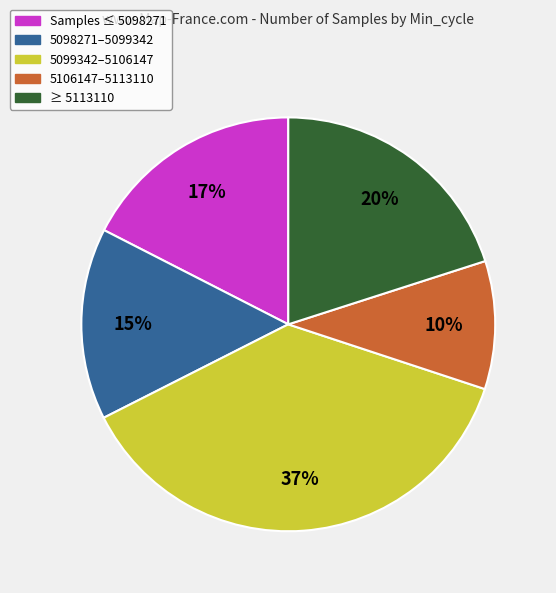

How many slices are in this pie chart?

5